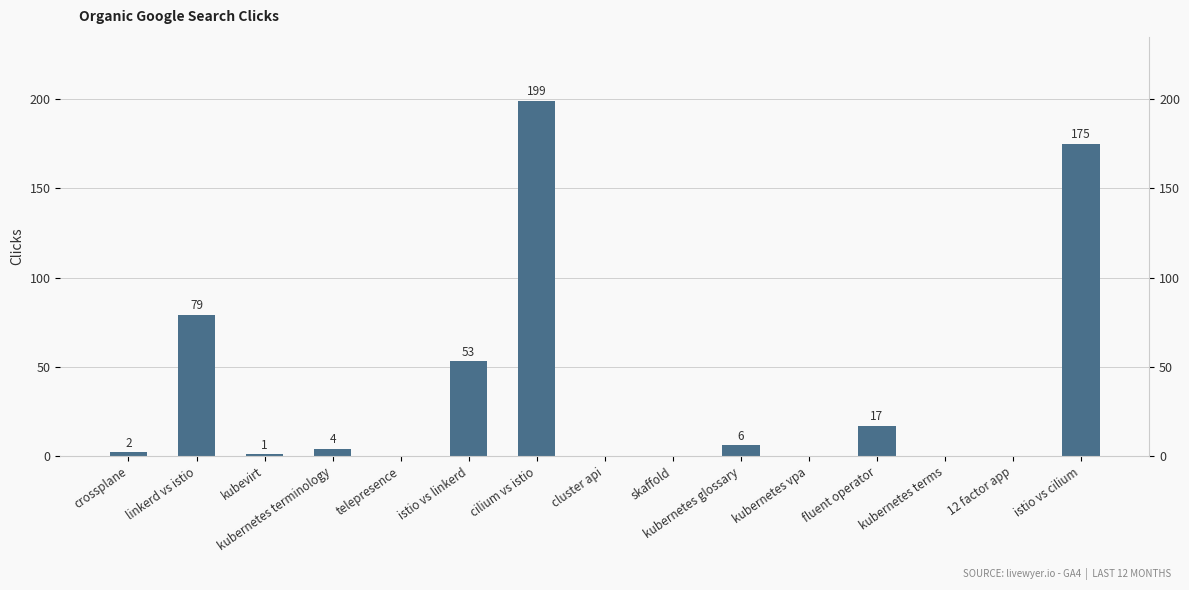

What is the difference between the second highest and minimum values?

175